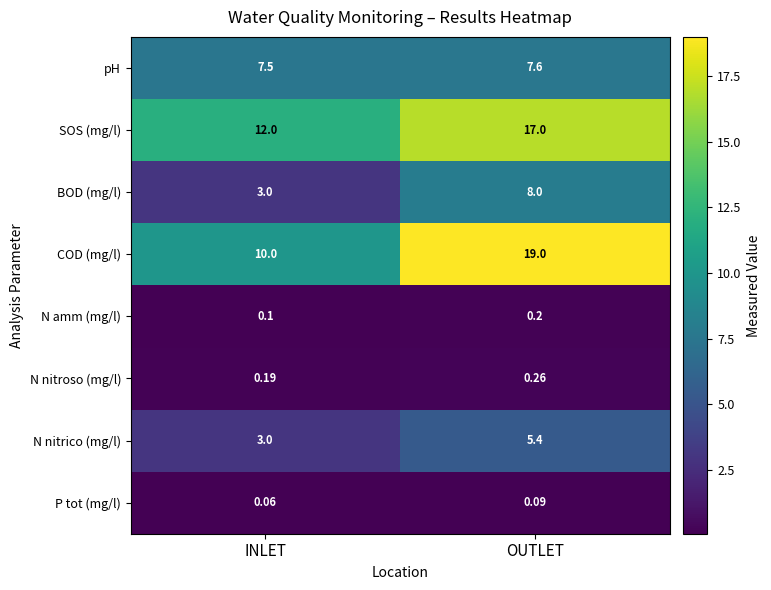

How many distinct data groups are displayed?

8